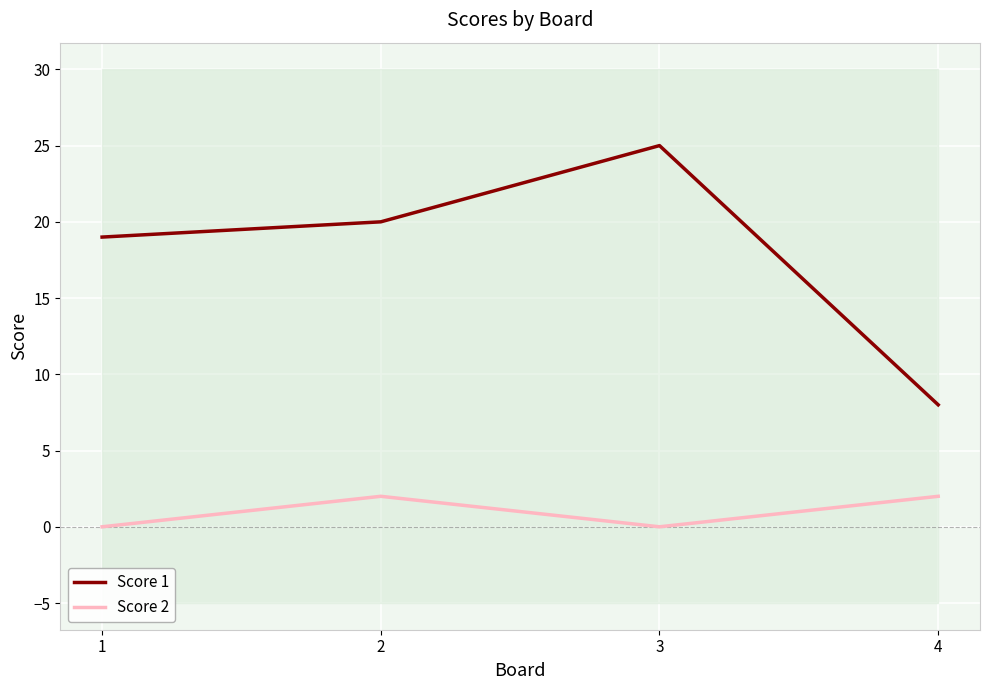

How many data points in Score 1 are above 20?

1